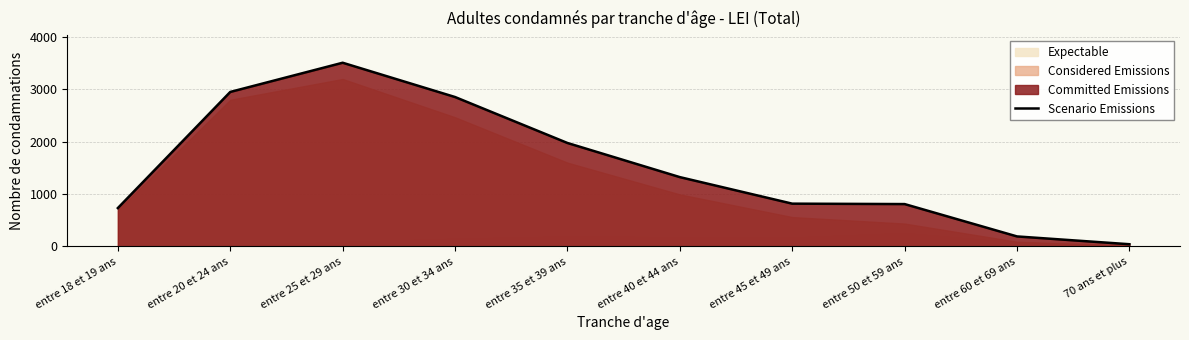

How many values exceed 1323?

4